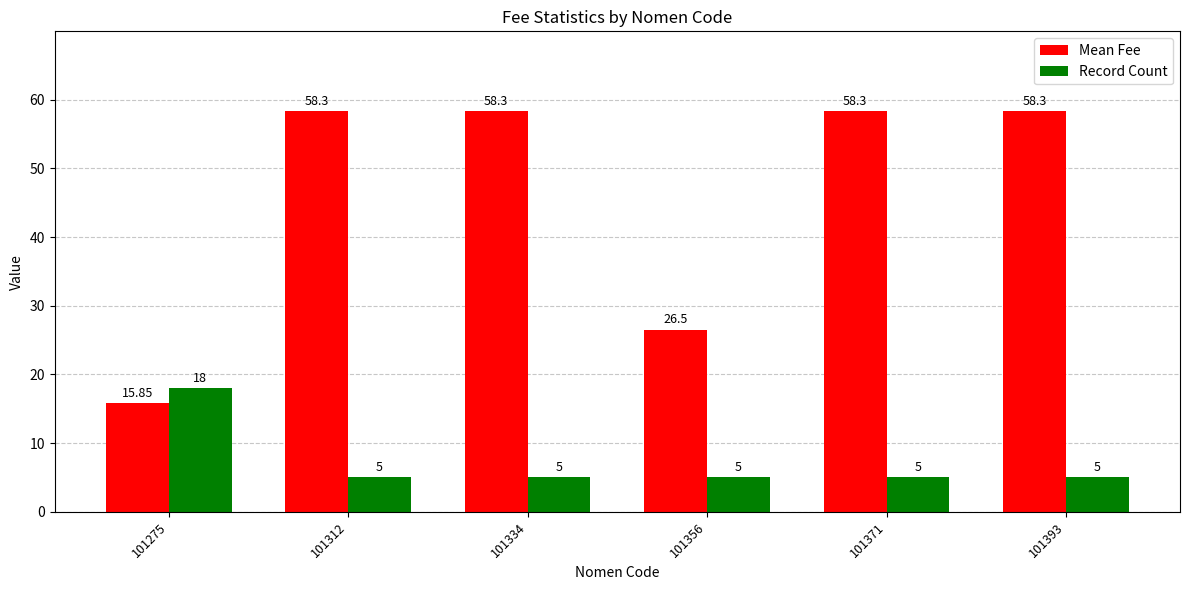

At 101393, list the series in order from smallest to largest.

Record Count, Mean Fee